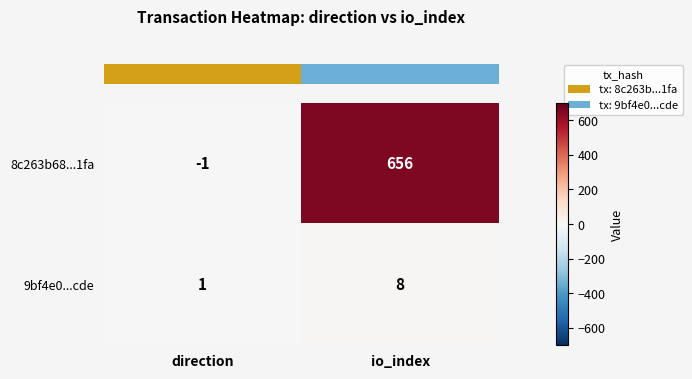

The value of 9bf4e0...cde at io_index is 14. True or false?

False